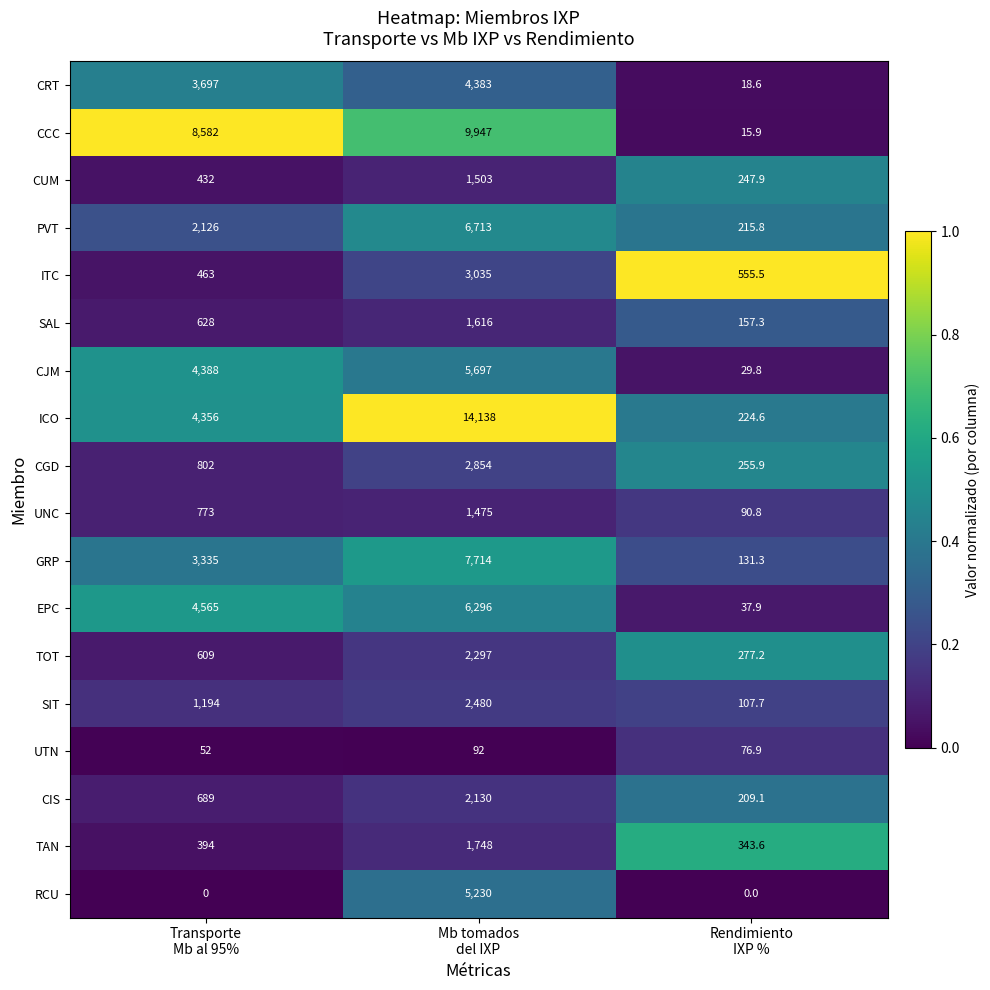

List the series in order of their peak value, highest first.

ICO, CCC, GRP, PVT, EPC, CJM, RCU, CRT, ITC, CGD, SIT, TOT, CIS, TAN, SAL, CUM, UNC, UTN